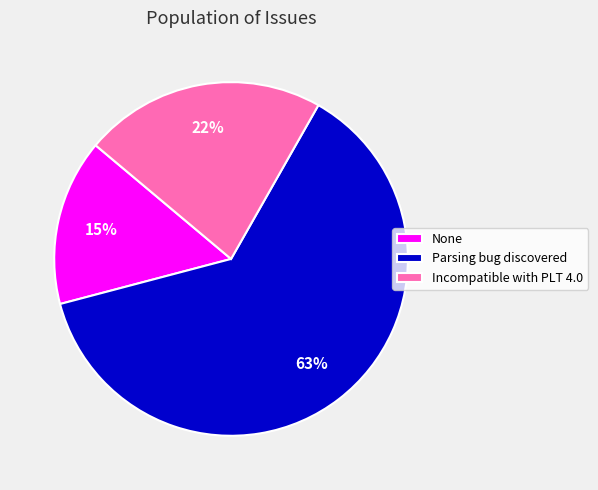

How many segments does this pie chart have?

3